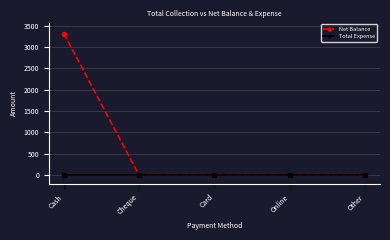

What is the greatest value displayed?

3319